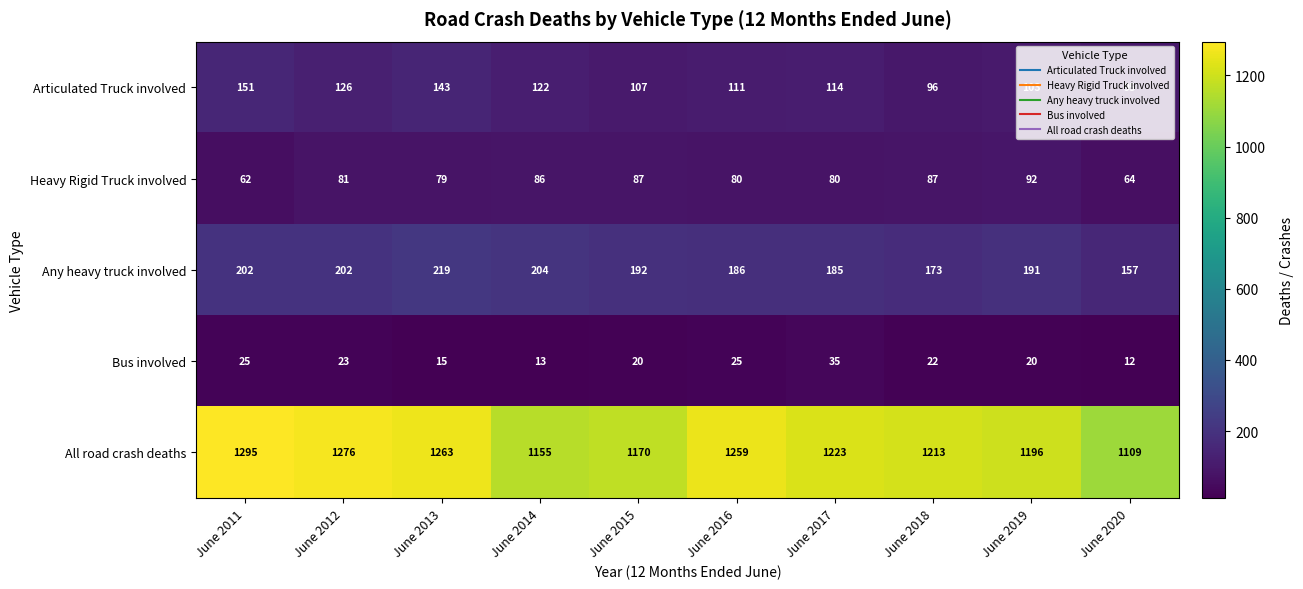

Which series changed the most between June 2013 and June 2020?

All road crash deaths